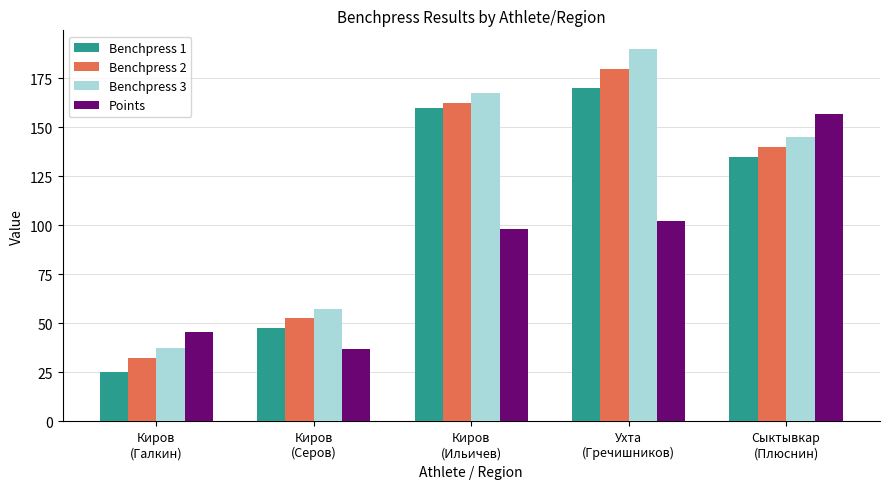

What are all the series names shown in the legend?

Benchpress 1, Benchpress 2, Benchpress 3, Points